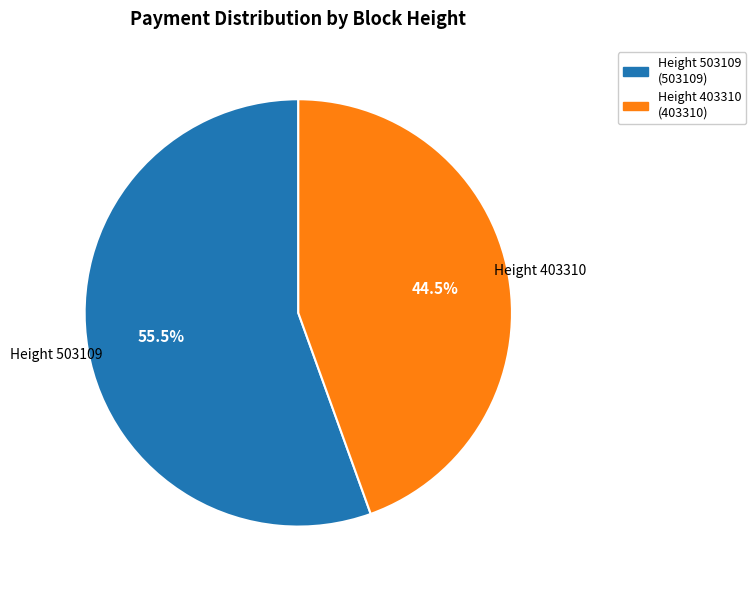

Which category has the smallest portion of the pie?

Height 403310 (403310)